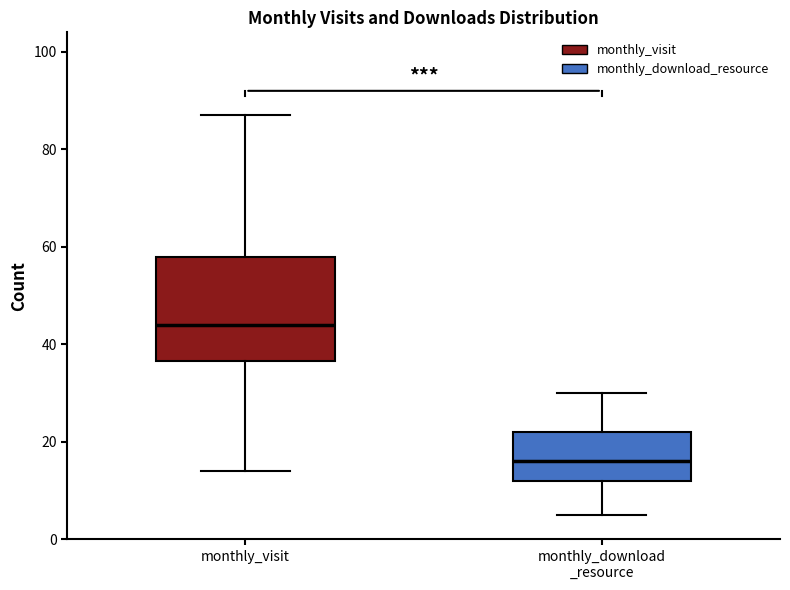

Reading left to right, transcribe this box plot: for each box, give where its median line is, the range the box spans, and where its two whiskers end, as read against the y-axis. The values are not printed on the chart, so give them approximately, as read against the axis.

monthly_visit: median 44, box 36 to 58, whiskers 14 to 88
monthly_download _resource: median 16, box 12 to 22, whiskers 6 to 30